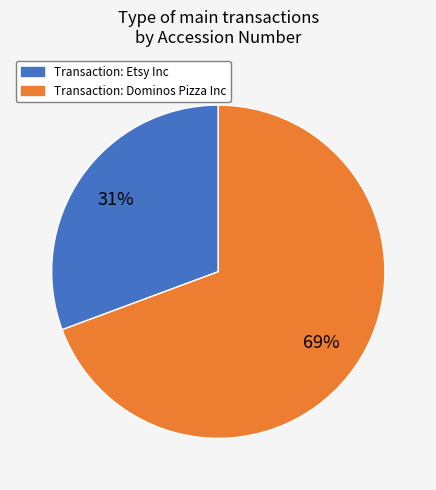

To the nearest percent, what is the average slice percentage?

50%